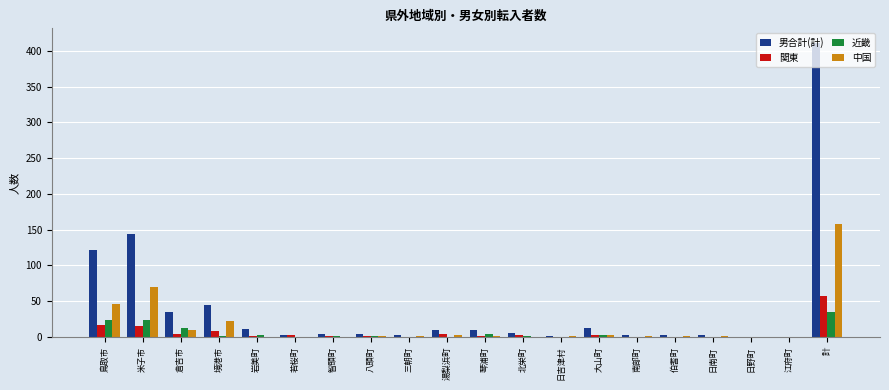

How many data points does each series have?

20